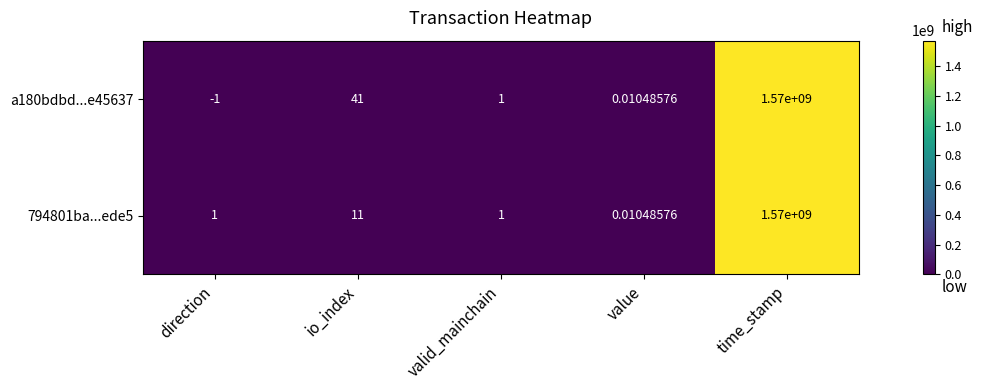

Is the value of a180bdbd...e45637 at valid_mainchain greater than the value of 794801ba...ede5 at io_index?

No